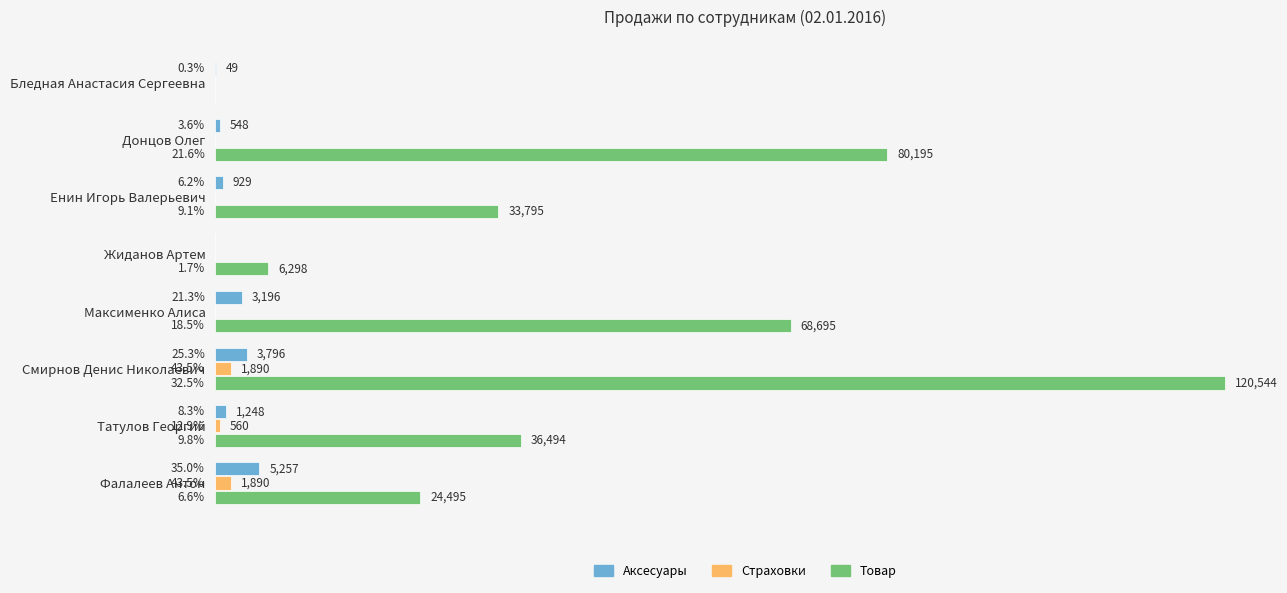

Where is Страховки nearest to the value 945?

Татулов Георгий